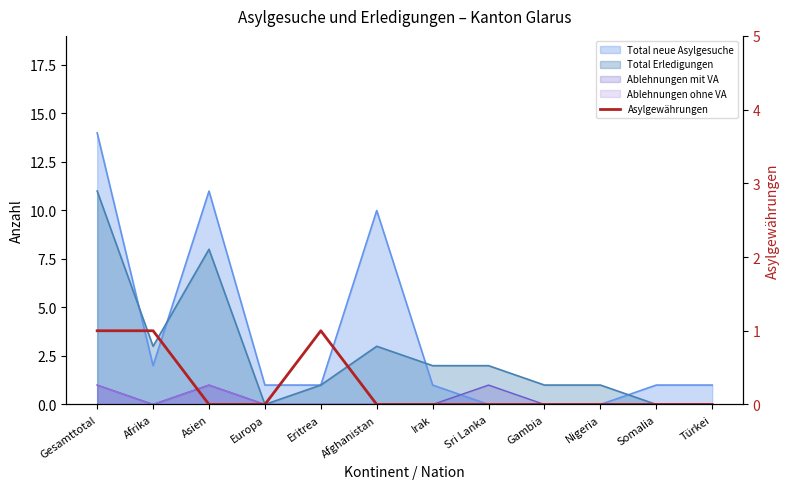

What position from the right is Gambia?

4